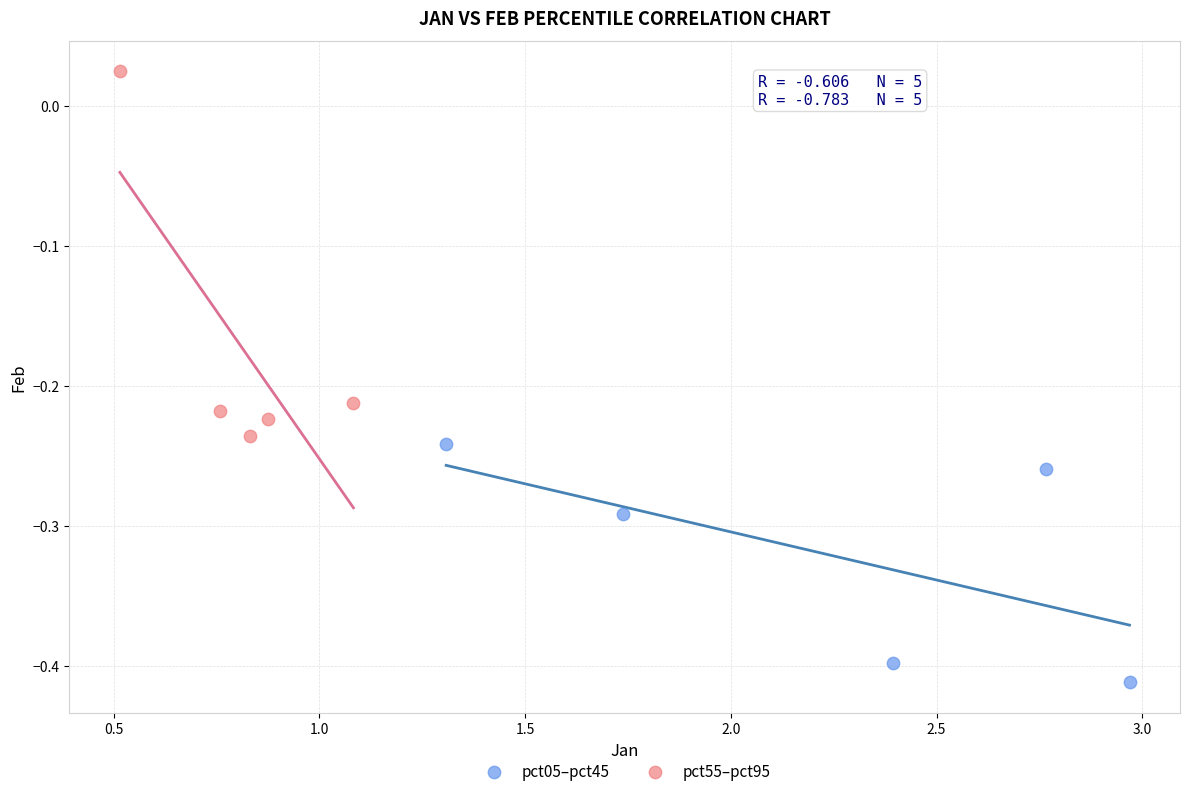

Which series has the largest Y range (max minus min)?

pct55–pct95